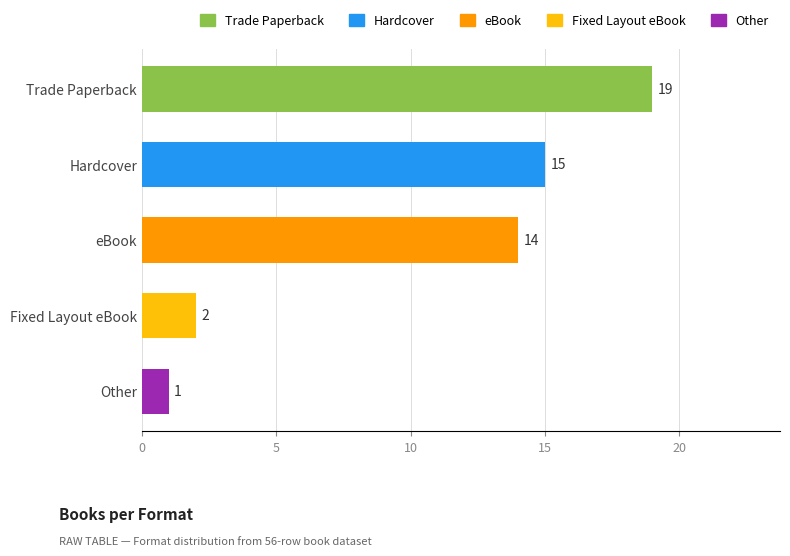

List the labels in order of value, largest first.

Trade Paperback, Hardcover, eBook, Fixed Layout eBook, Other